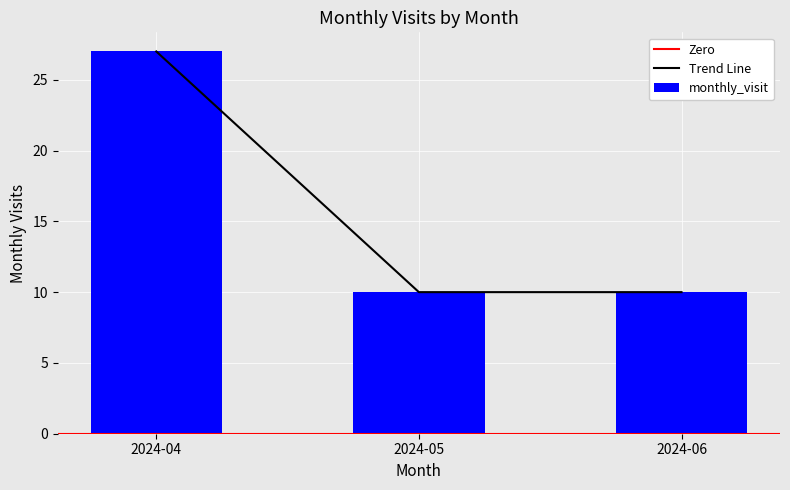

Rank the categories by value from lowest to highest.

2024-05, 2024-06, 2024-04